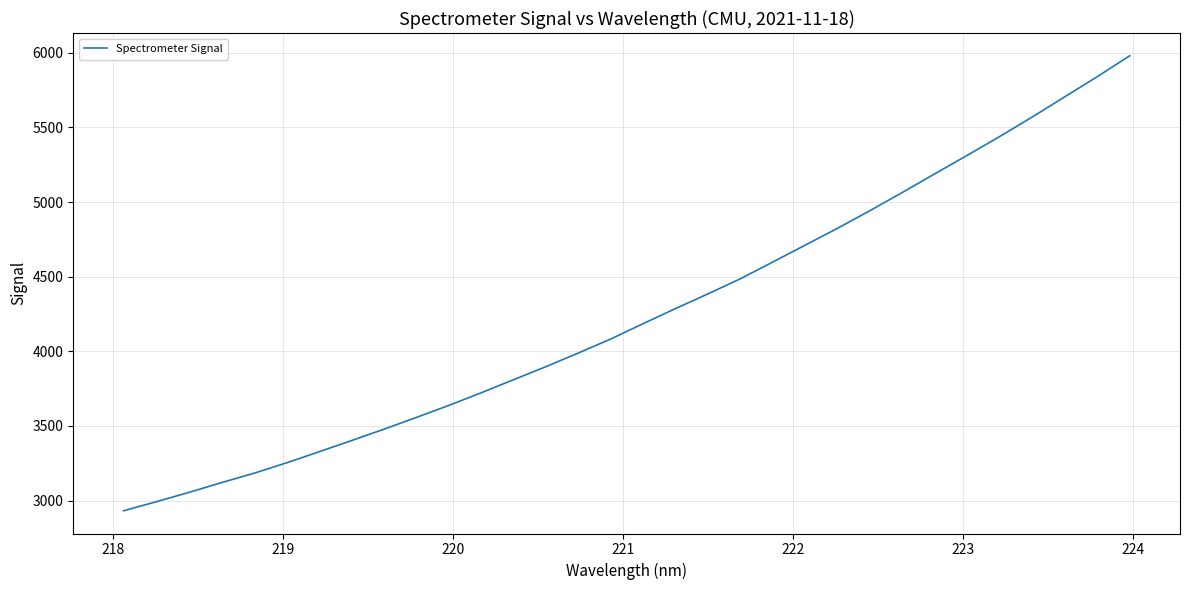

What is the difference between the maximum and minimum values?

3049.1